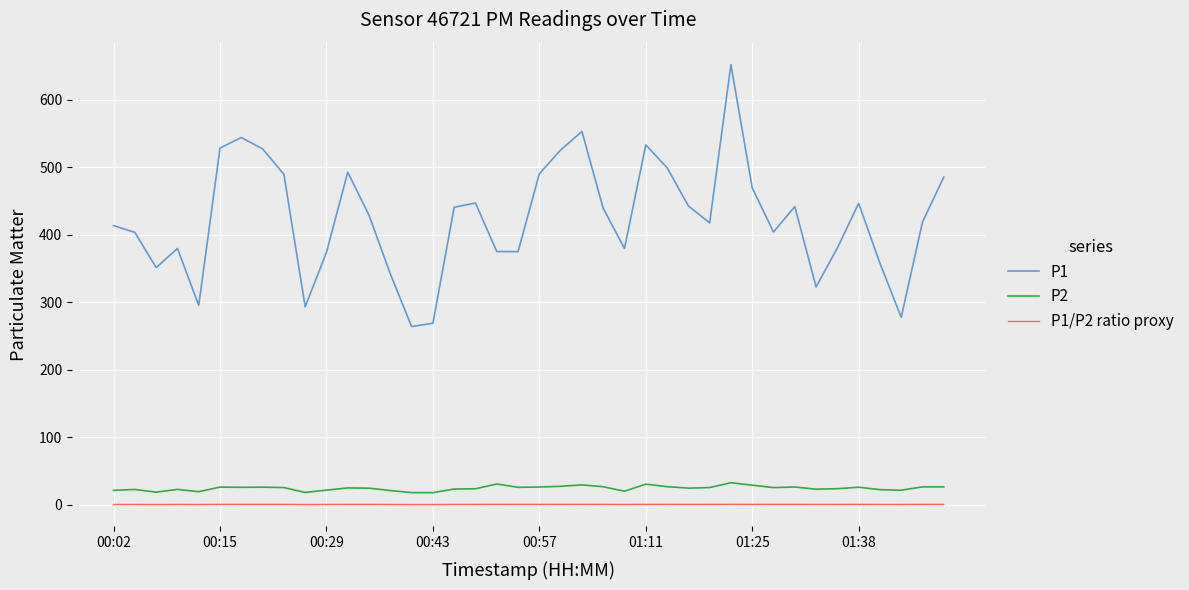

Does the chart have visible grid lines?

Yes